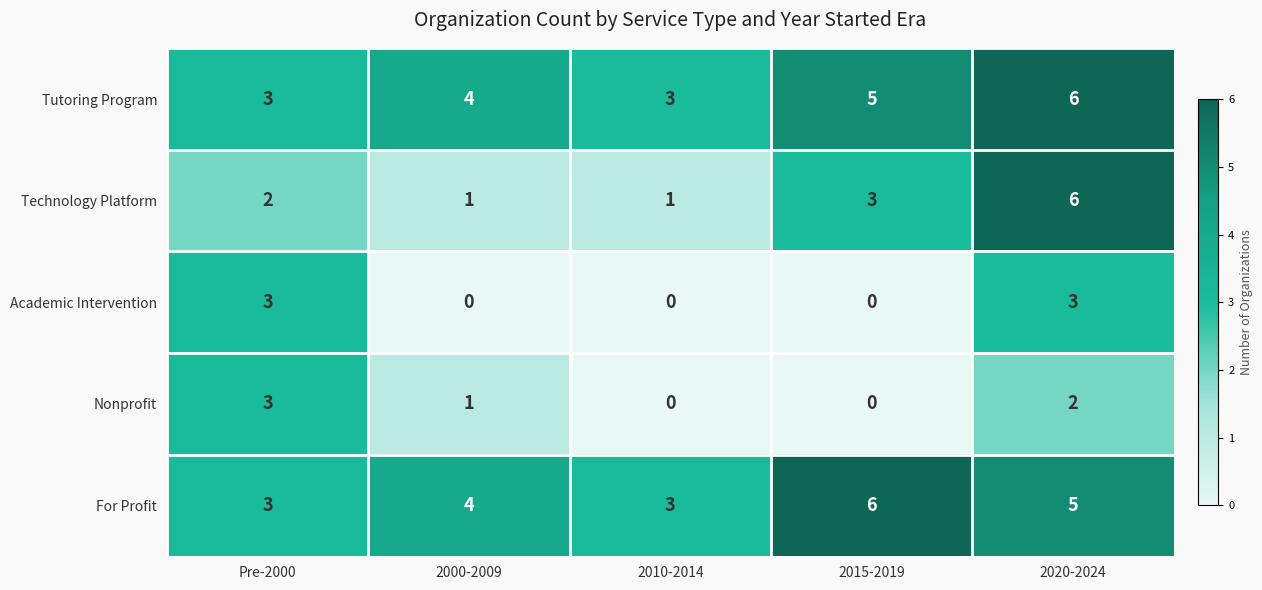

How many data points does each series have?

5